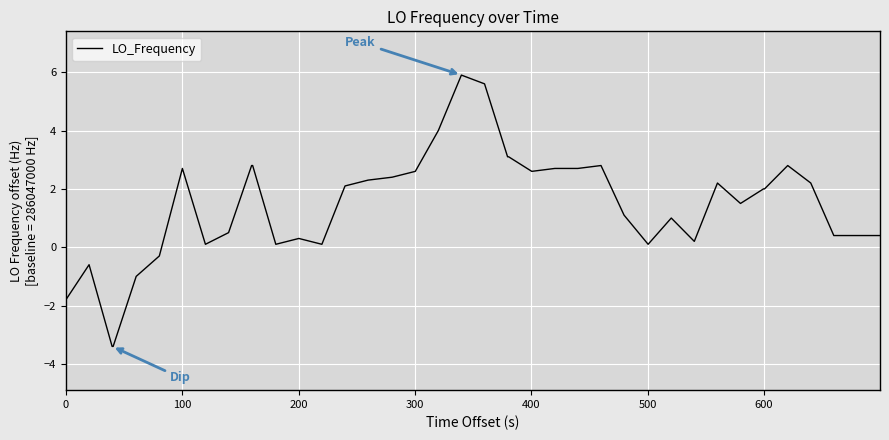

How many positive values are there?

34